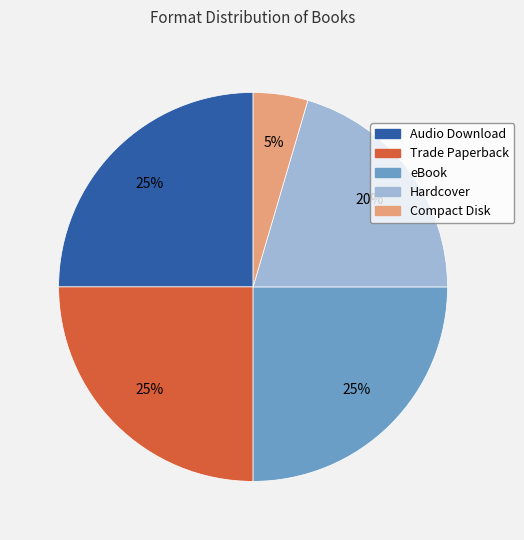

The Compact Disk slice represents 11% of the pie. True or false?

False